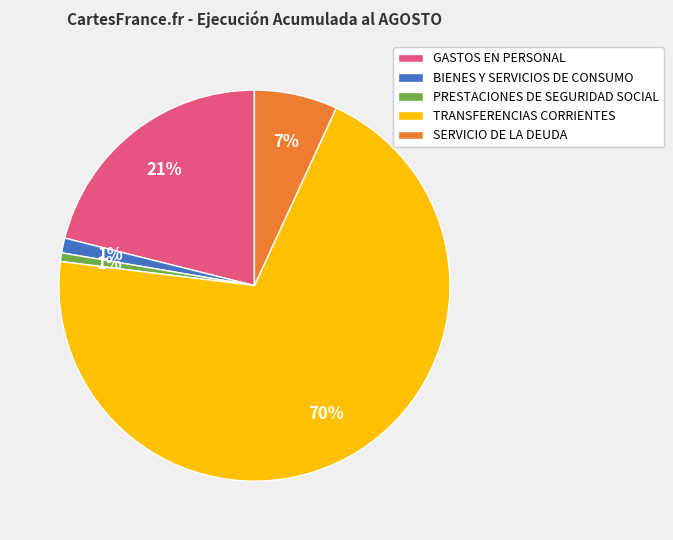

What is the majority slice?

TRANSFERENCIAS CORRIENTES